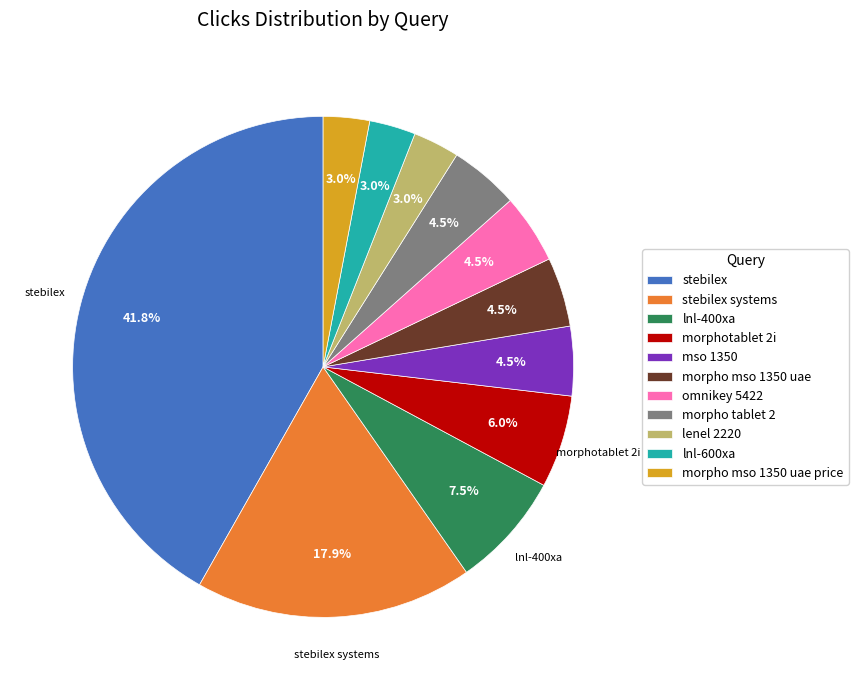

How many segments does this pie chart have?

11